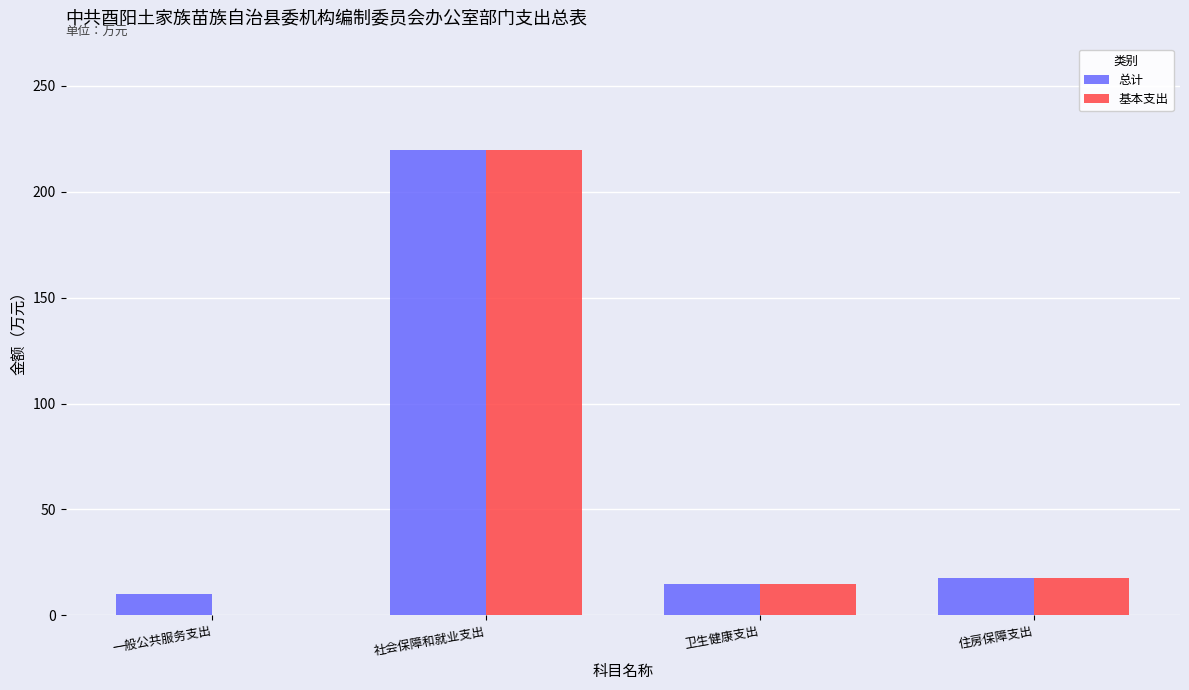

What are all the series names shown in the legend?

总计, 基本支出